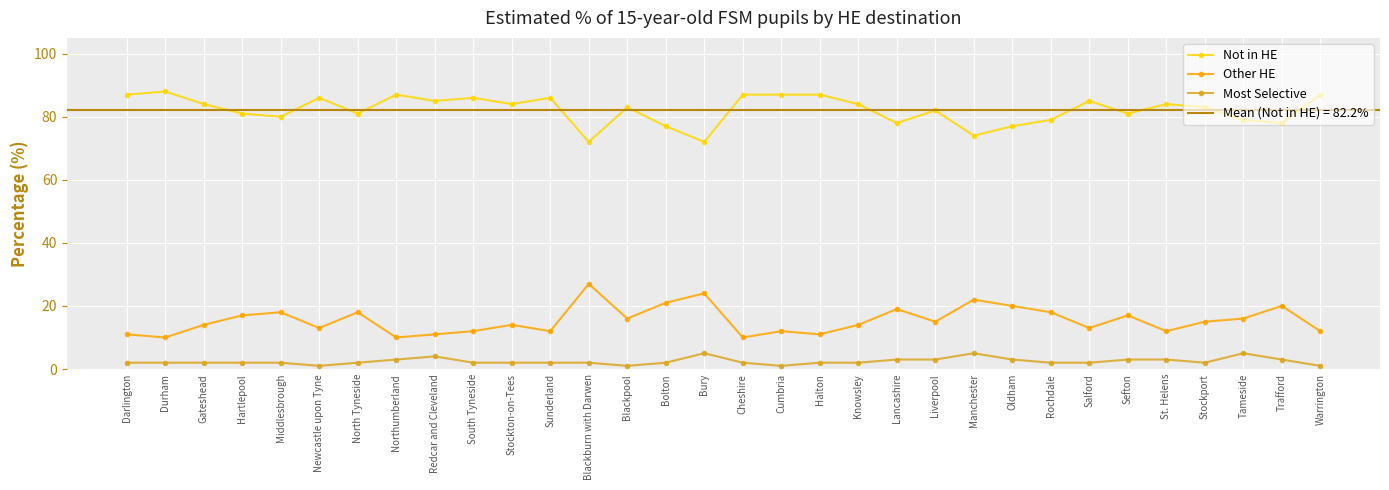

True or false: Other HE and Most Selective intersect in this chart.

False